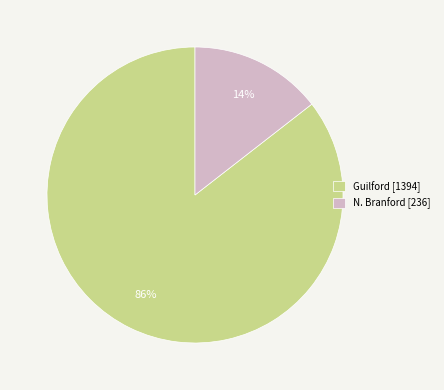

True or false: N. Branford accounts for 14% of the total.

True